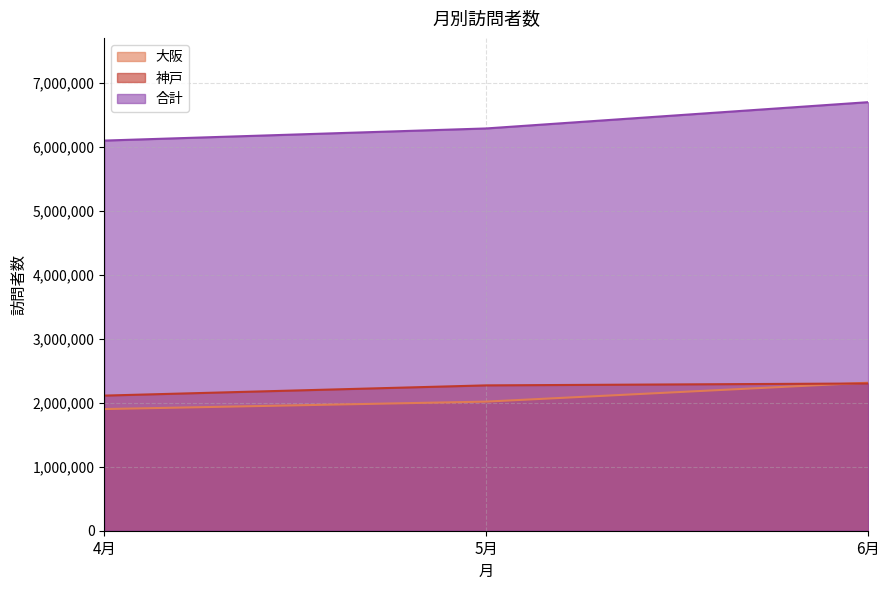

Is it true that 大阪 equals 3672534 at 6月?

False